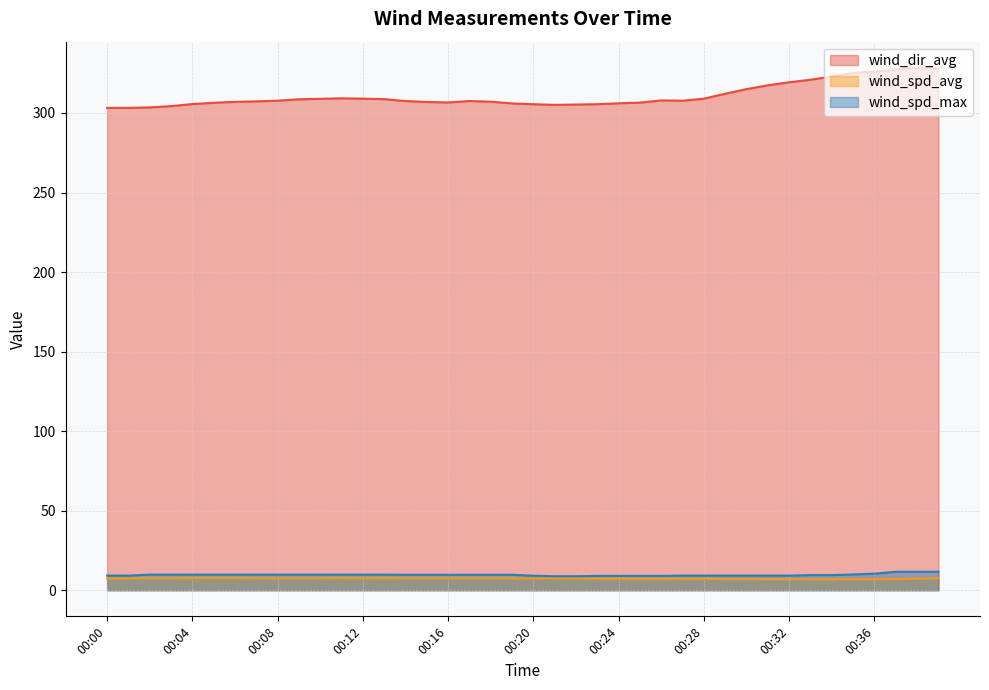

List the labels in order of wind_spd_max value, largest first.

00:37, 00:38, 00:39, 00:36, 00:35, 00:02, 00:03, 00:04, 00:05, 00:06, 00:07, 00:08, 00:09, 00:10, 00:11, 00:12, 00:13, 00:14, 00:15, 00:16, 00:17, 00:18, 00:19, 00:33, 00:34, 00:00, 00:01, 00:27, 00:28, 00:29, 00:30, 00:31, 00:32, 00:20, 00:23, 00:24, 00:25, 00:26, 00:21, 00:22